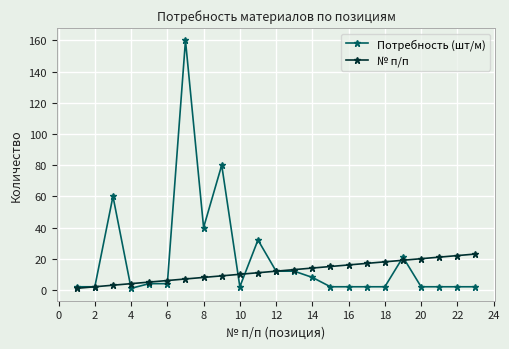

Rank the series by their maximum value, from highest to lowest.

Потребность (шт/м), № п/п